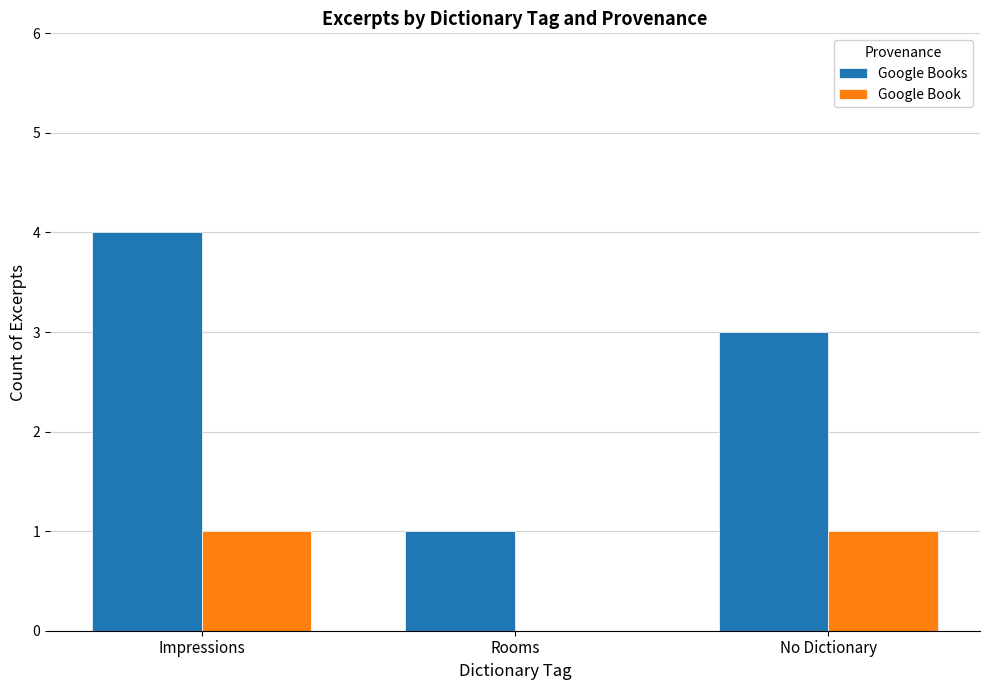

Are the bars horizontal?

No